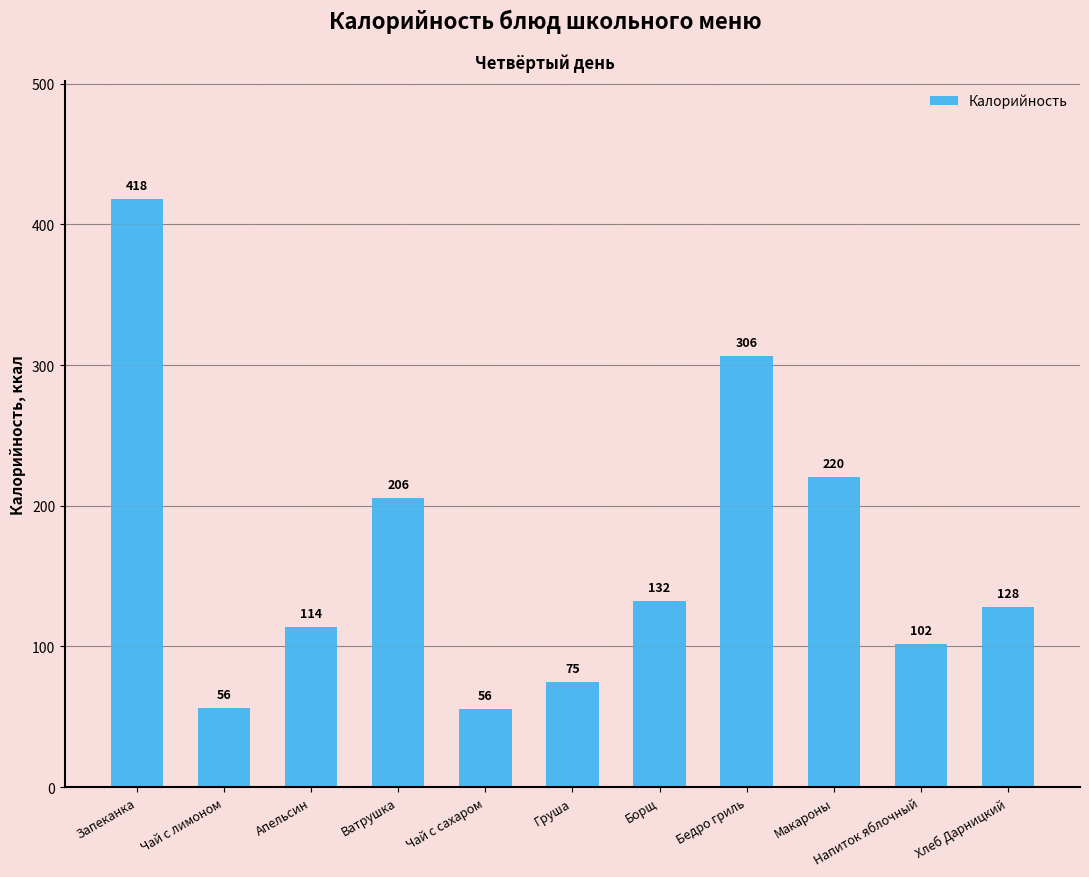

What is the value of the 5th bar from the left?

55.6